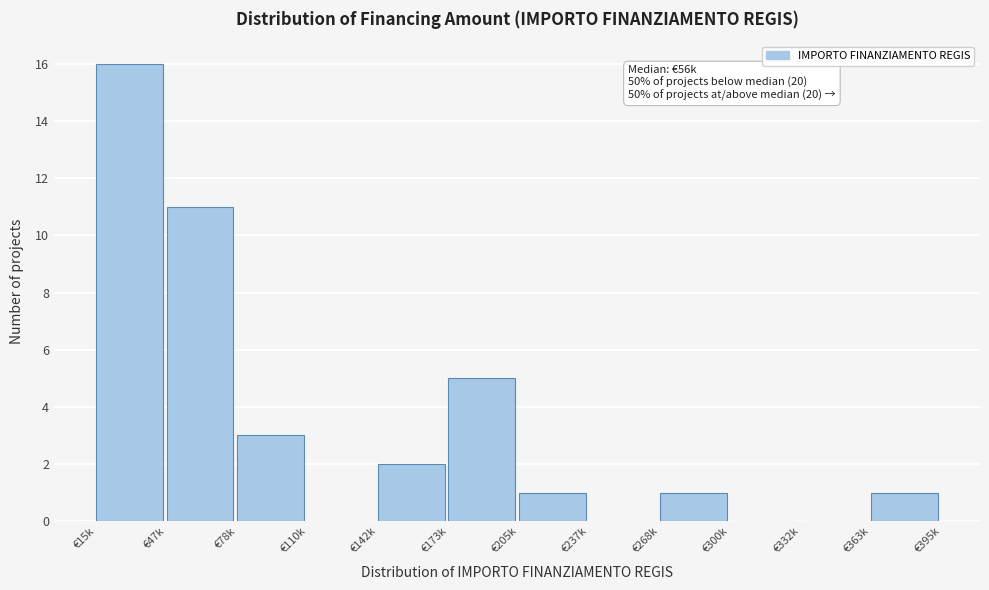

Reading left to right, list all the values displayed in this chart.

€15k=16	€47k=11	€78k=3	€110k=0	€142k=2	€173k=5	€205k=1	€237k=0	€268k=1	€300k=0	€332k=0	€363k=1